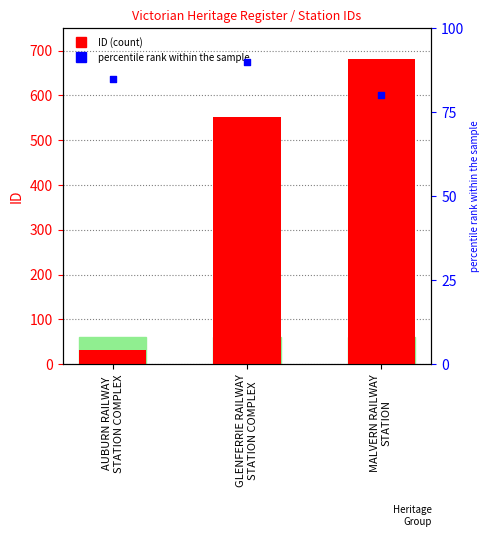

What are all the series names shown in the legend?

ID, percentile rank within the sample